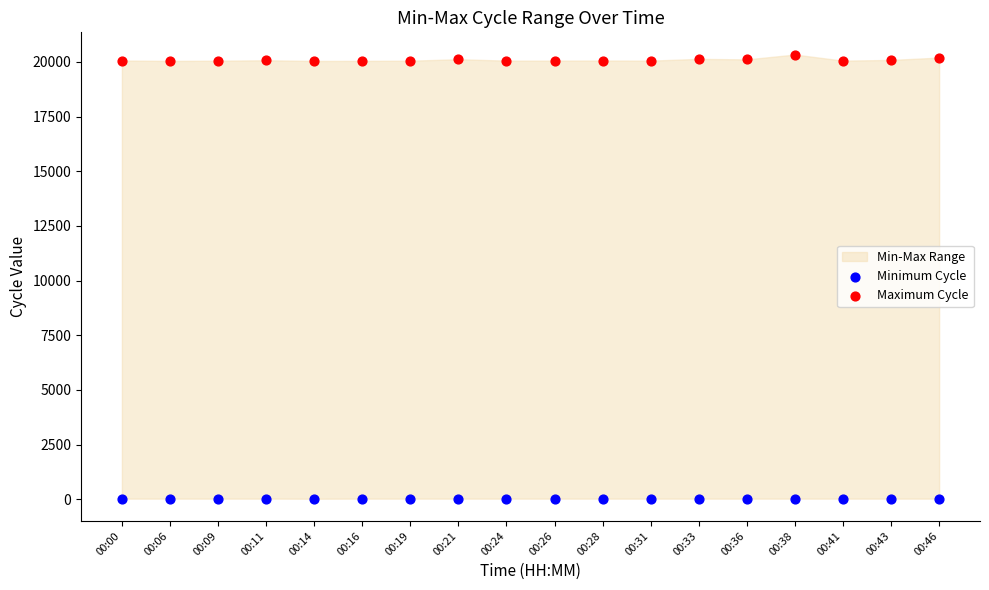

Across all data points, what is the range of Y values (max minus min)?

20313